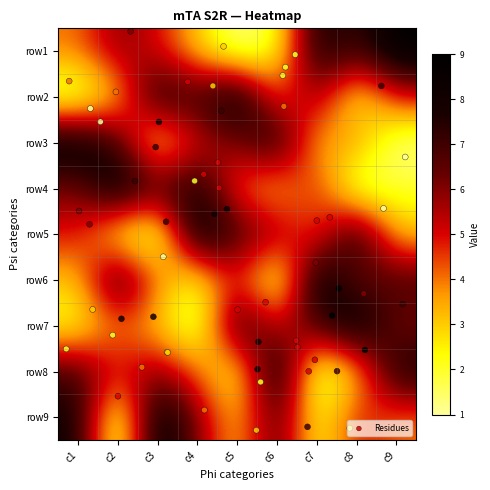

Reading right to left, list all the values displayed in this chart.

row1: 9	7	8	2	1	3	5	6	4
row2: 5	2	6	4	9	7	8	3	1
row3: 1	4	3	8	6	5	2	7	9
row4: 2	1	5	3	4	8	7	9	6
row5: 3	8	4	6	7	9	1	2	5
row6: 7	6	9	1	5	2	4	8	3
row7: 6	9	7	5	8	1	3	4	2
row8: 8	3	1	9	2	4	6	5	7
row9: 4	5	2	7	3	6	9	1	8